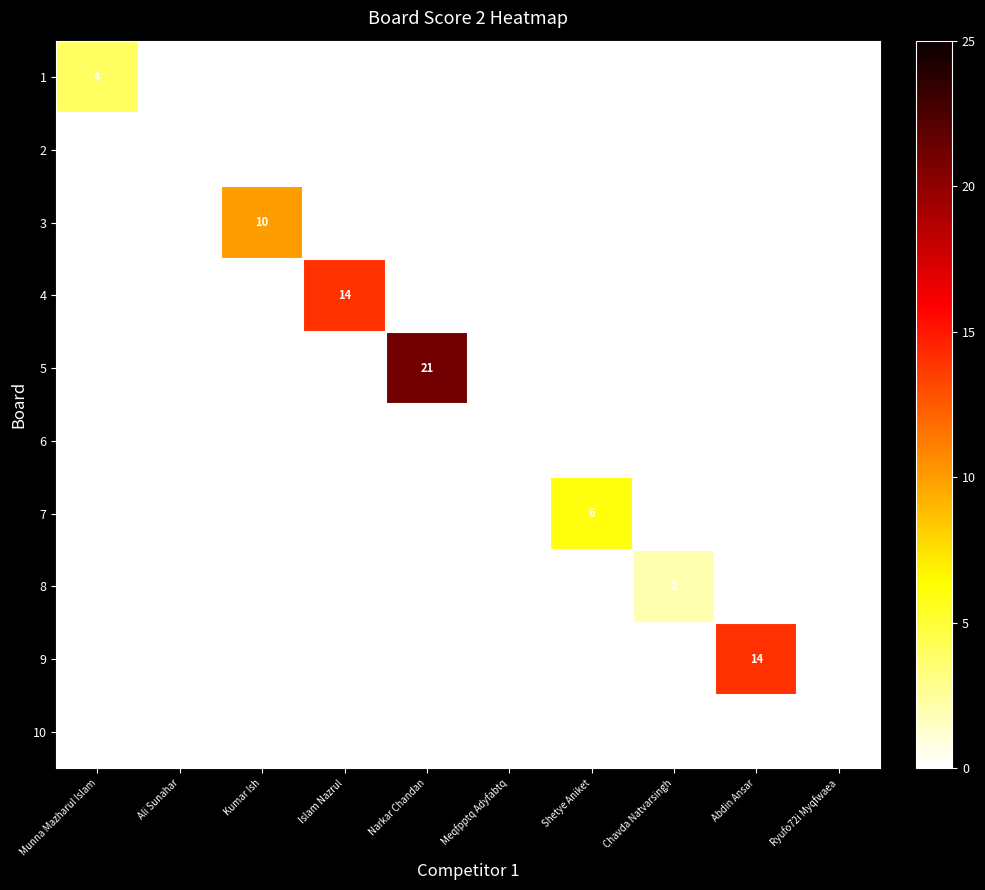

How many distinct data groups are displayed?

10